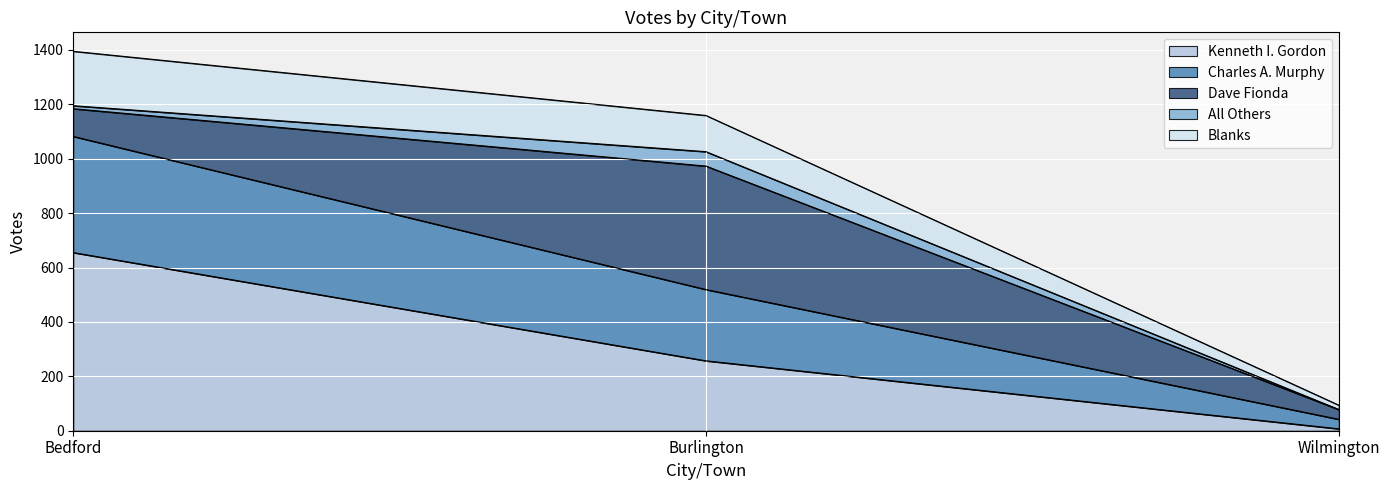

At how many categories does at least one series exceed 439?

2